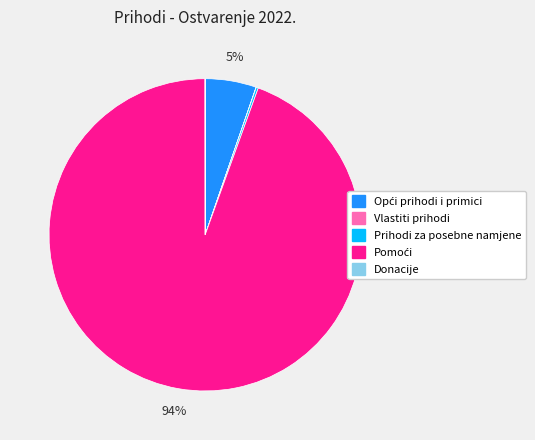

To the nearest percent, what is the average slice percentage?

20%